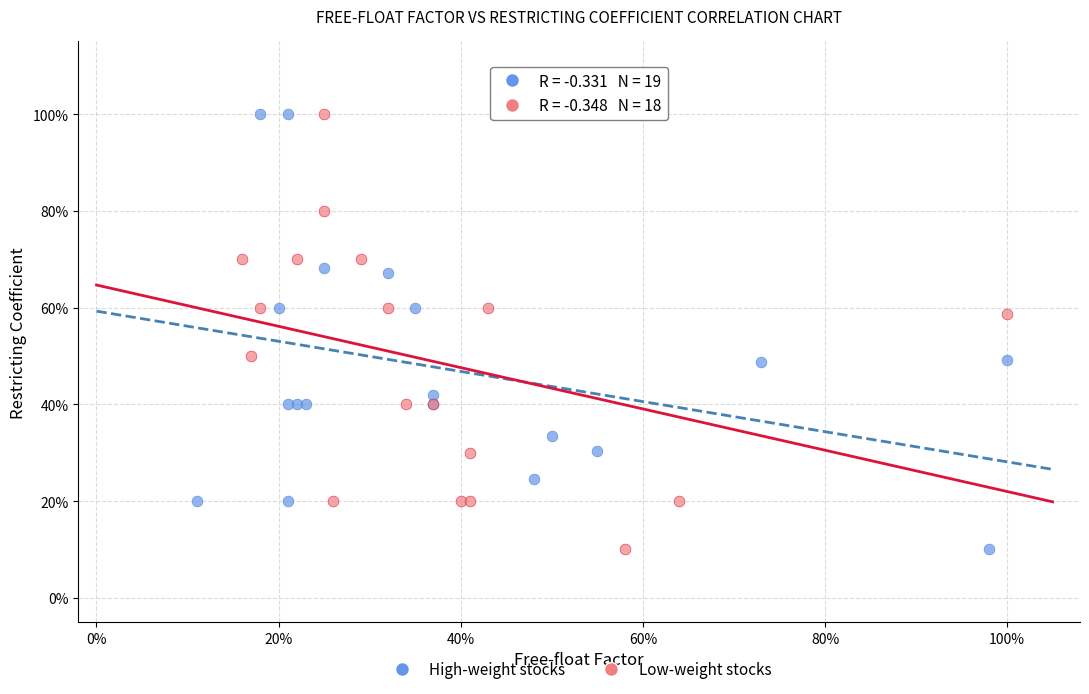

What are all the series names shown in the legend?

High-weight stocks, Low-weight stocks